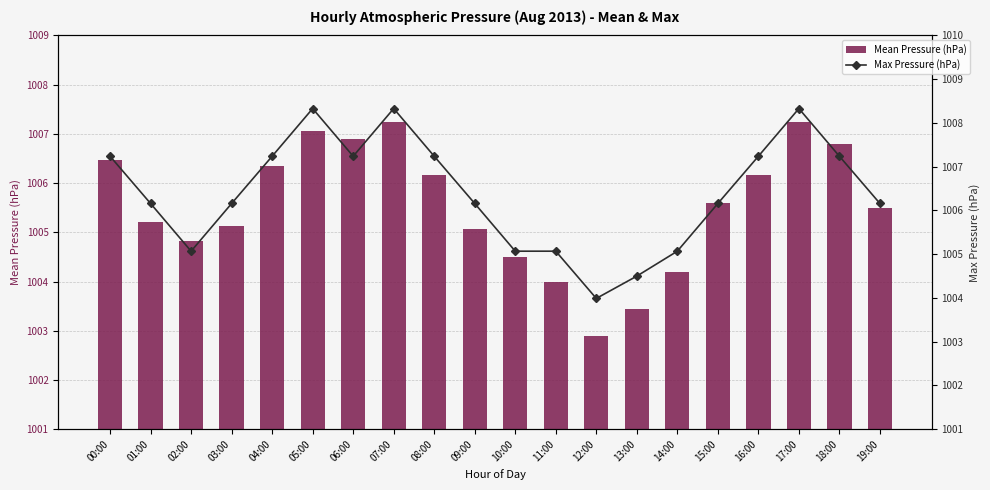

Which has a higher value, 08:00 or 12:00?

08:00